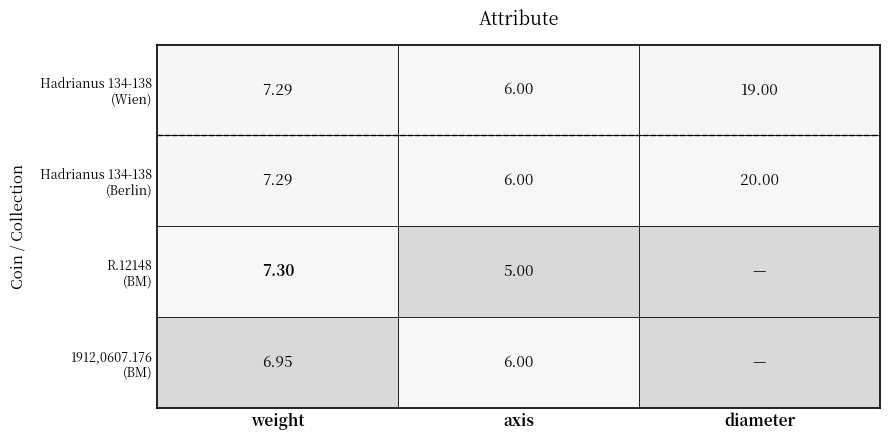

At weight, list the series in order from largest to smallest.

R.12148 (BM), Hadrianus 134-138 (Wien), Hadrianus 134-138 (Berlin), 1912,0607.176 (BM)